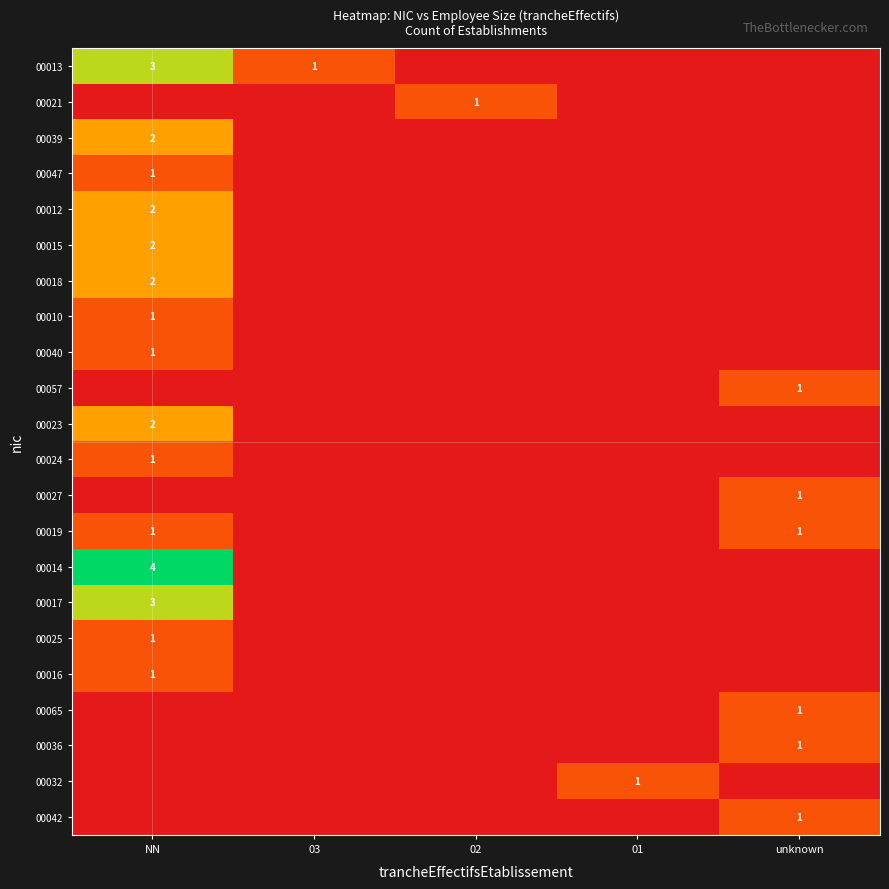

The value of 00019 at unknown is 2. True or false?

False